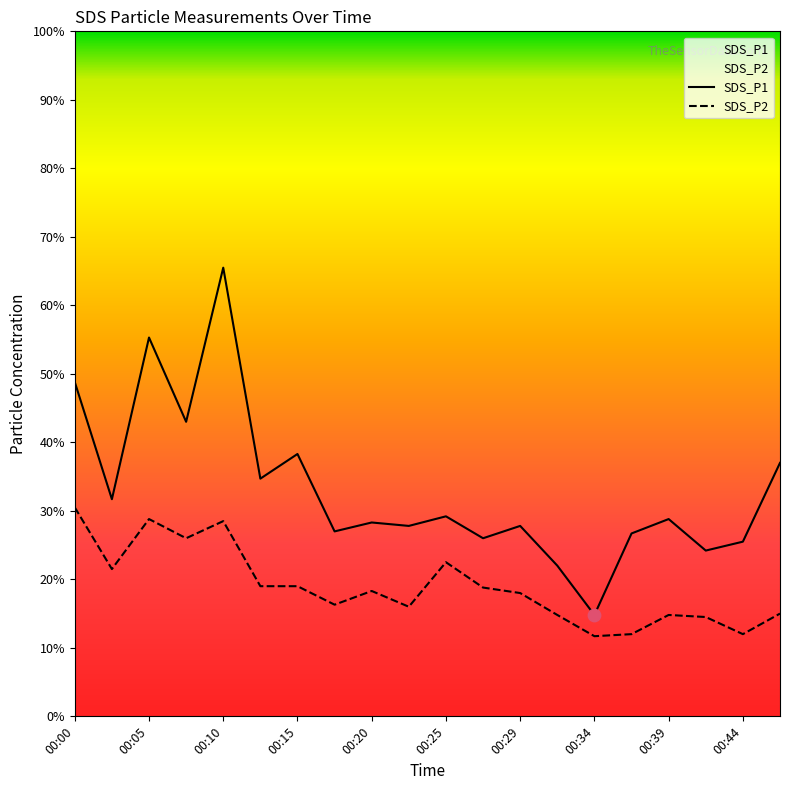

Which series reaches the minimum Y coordinate?

SDS_P2